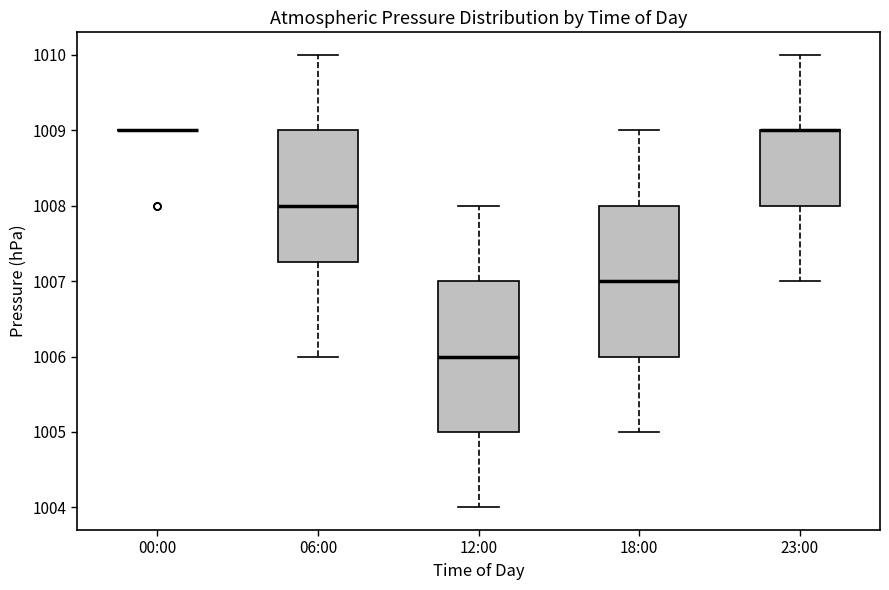

Reading left to right, read every box against the y-axis: the position of its median line, the range the box covers, and the ends of its whiskers. The values are not printed on the chart, so give them approximately, as read against the axis.

00:00: box collapsed to a line at 1009.0, whiskers 1009.0 to 1009.0
06:00: median 1008.0, box 1007.3 to 1009.0, whiskers 1006.0 to 1010.0
12:00: median 1006.0, box 1005.0 to 1007.0, whiskers 1004.0 to 1008.0
18:00: median 1007.0, box 1006.0 to 1008.0, whiskers 1005.0 to 1009.0
23:00: median 1009.0 (drawn on the box's upper edge), box 1008.0 to 1009.0, whiskers 1007.0 to 1010.0